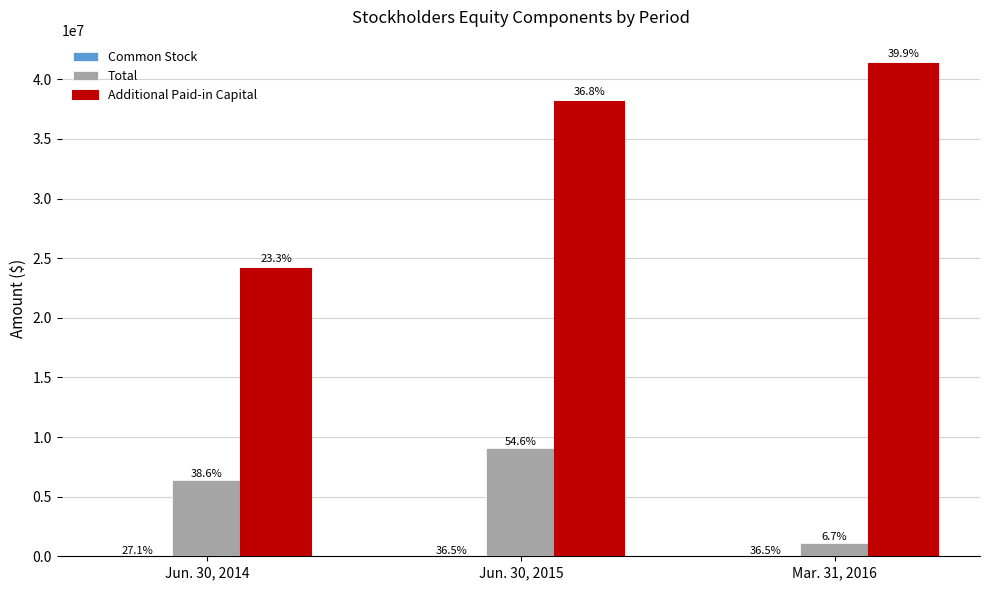

What is the approximate value of Common Stock at Mar. 31, 2016, to the nearest 100?

24300